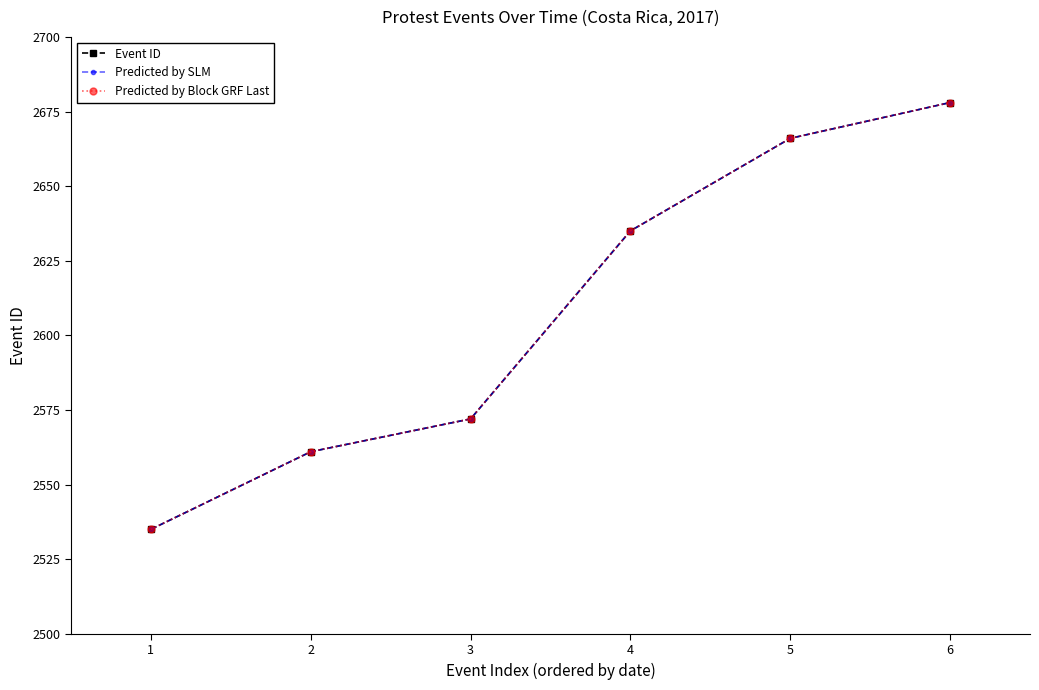

Is this an area chart (filled region under the line)?

No